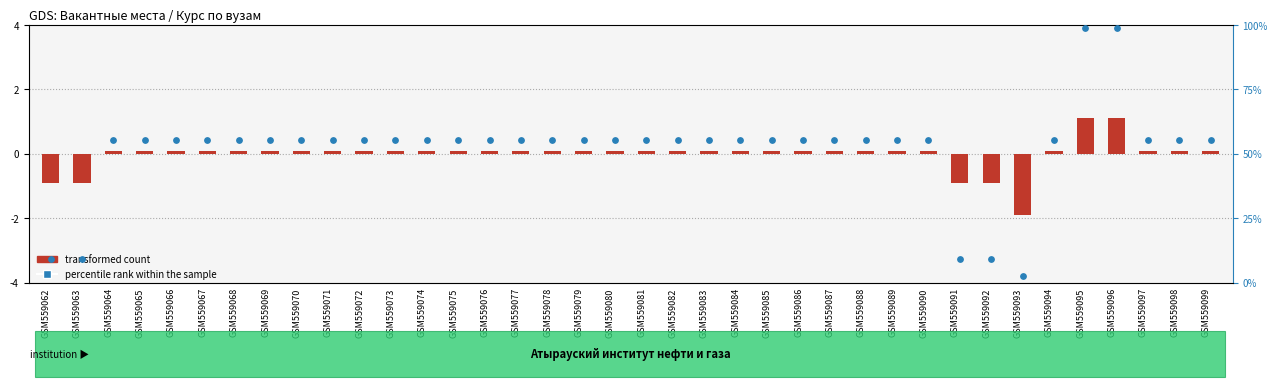

Which series has the largest total across all categories?

percentile rank within the sample